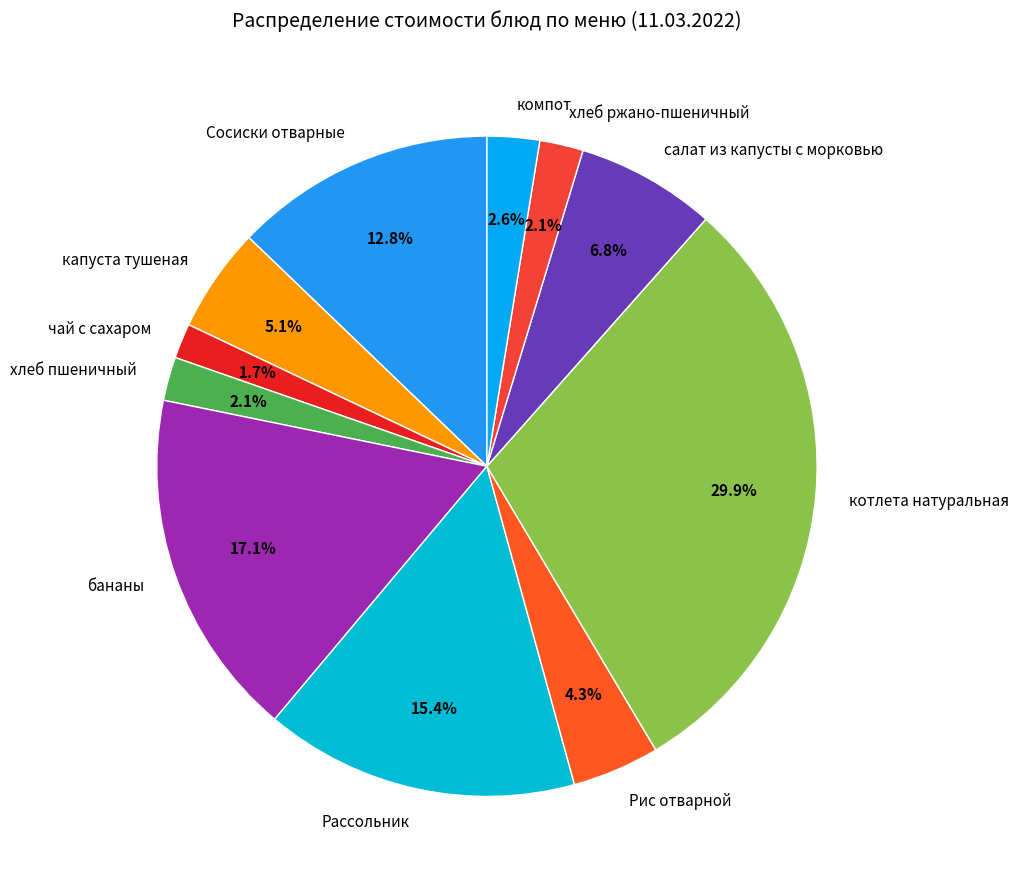

Is the sum of Рис отварной and хлеб ржано-пшеничный greater than half?

No